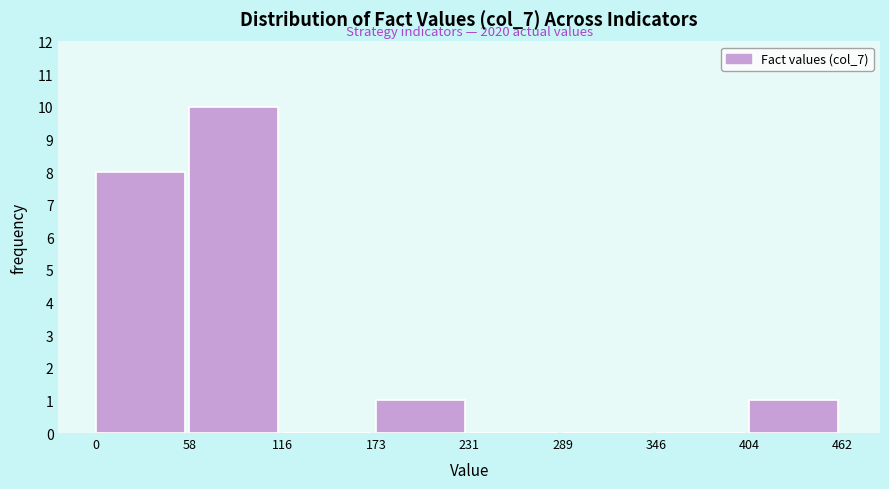

Over which range of the x-axis is the bar tallest?

58 to 116